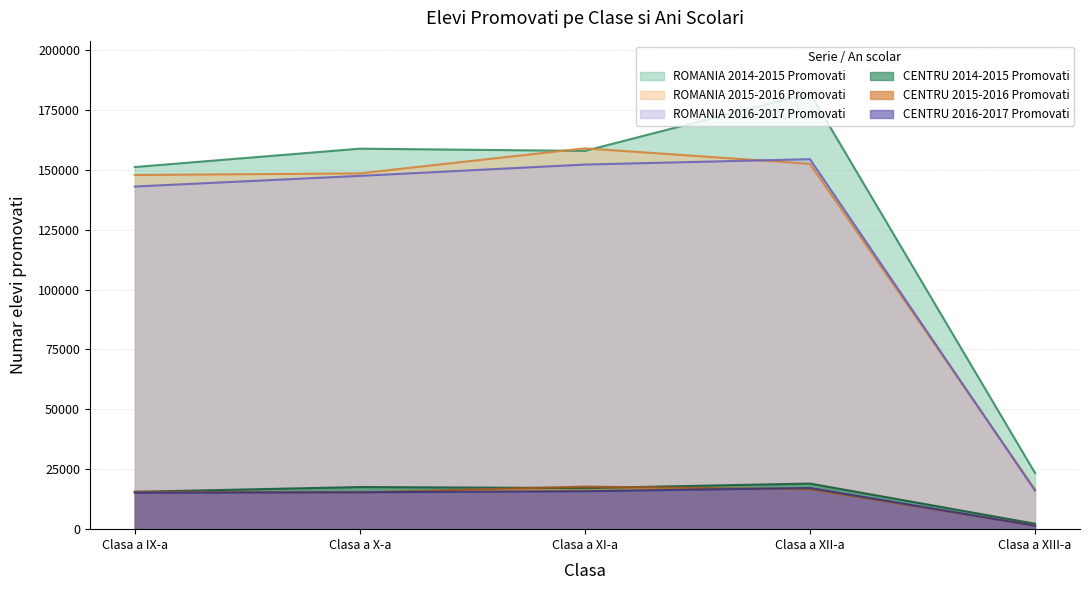

What is the difference between the highest and lowest values at Clasa a XIII-a?

22031